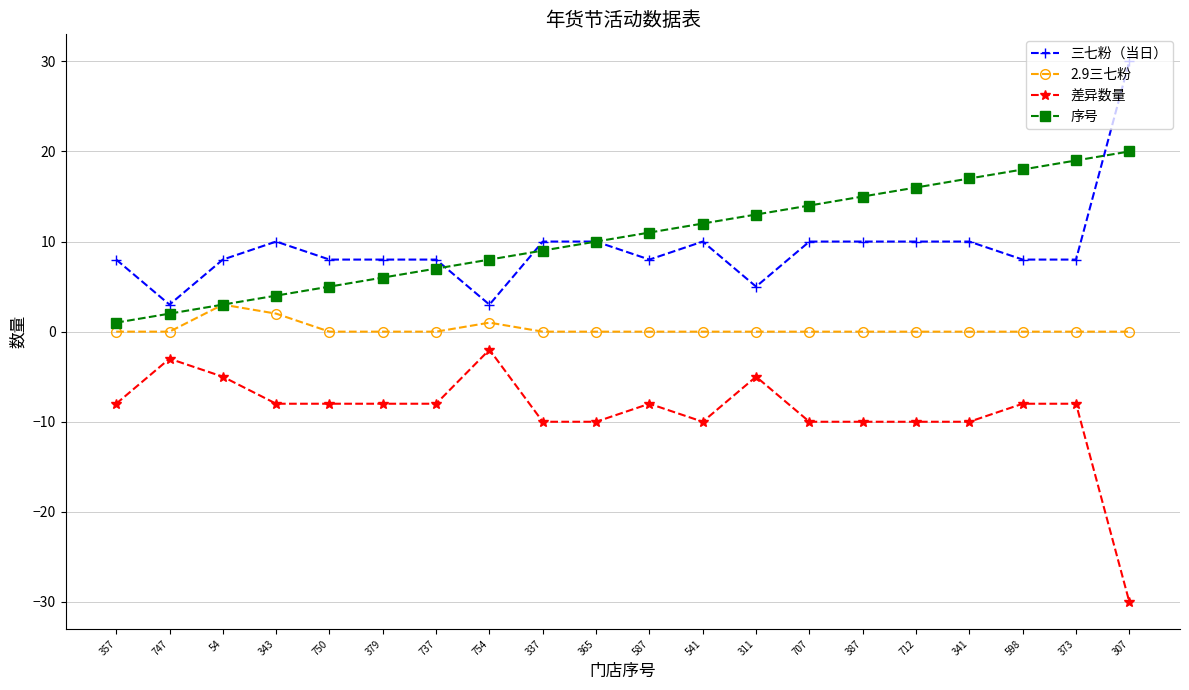

True or false: 差异数量 has more than 2 points higher than both neighbors.

True